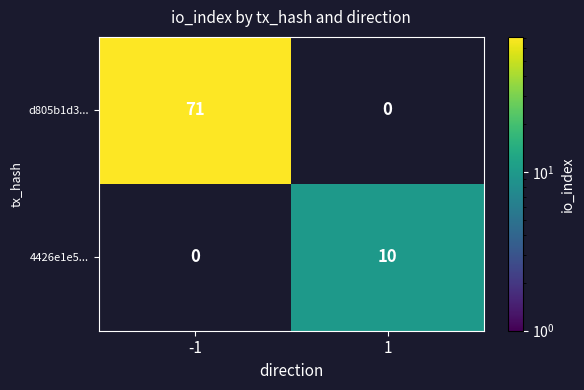

The 4426e1e5... series shows 16 at 1. True or false?

False